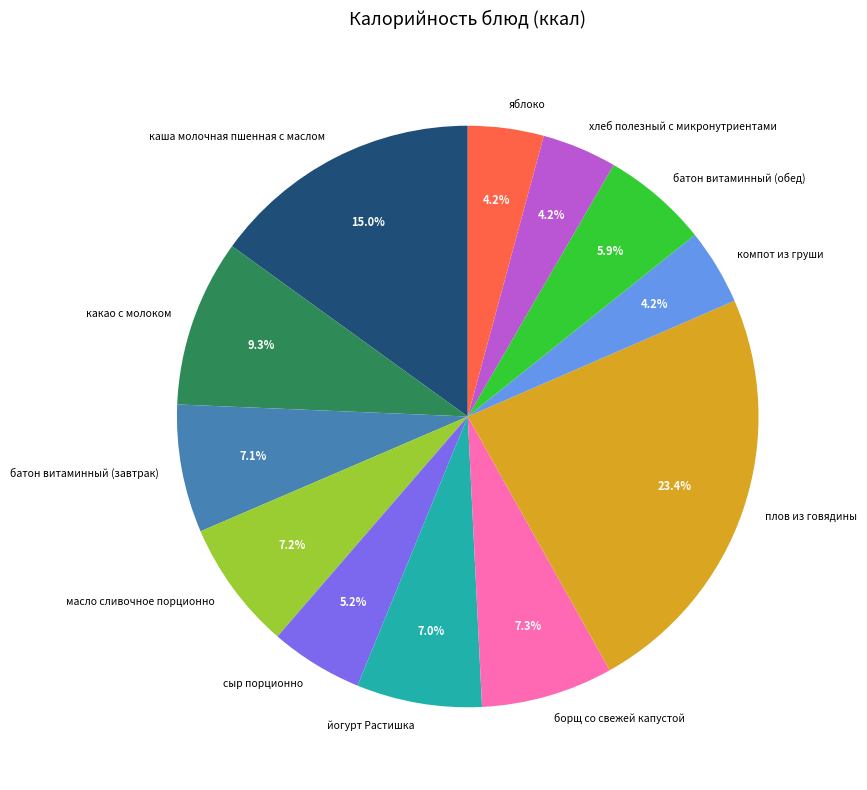

What percentage is NOT represented by батон витаминный (обед)?

94.1%